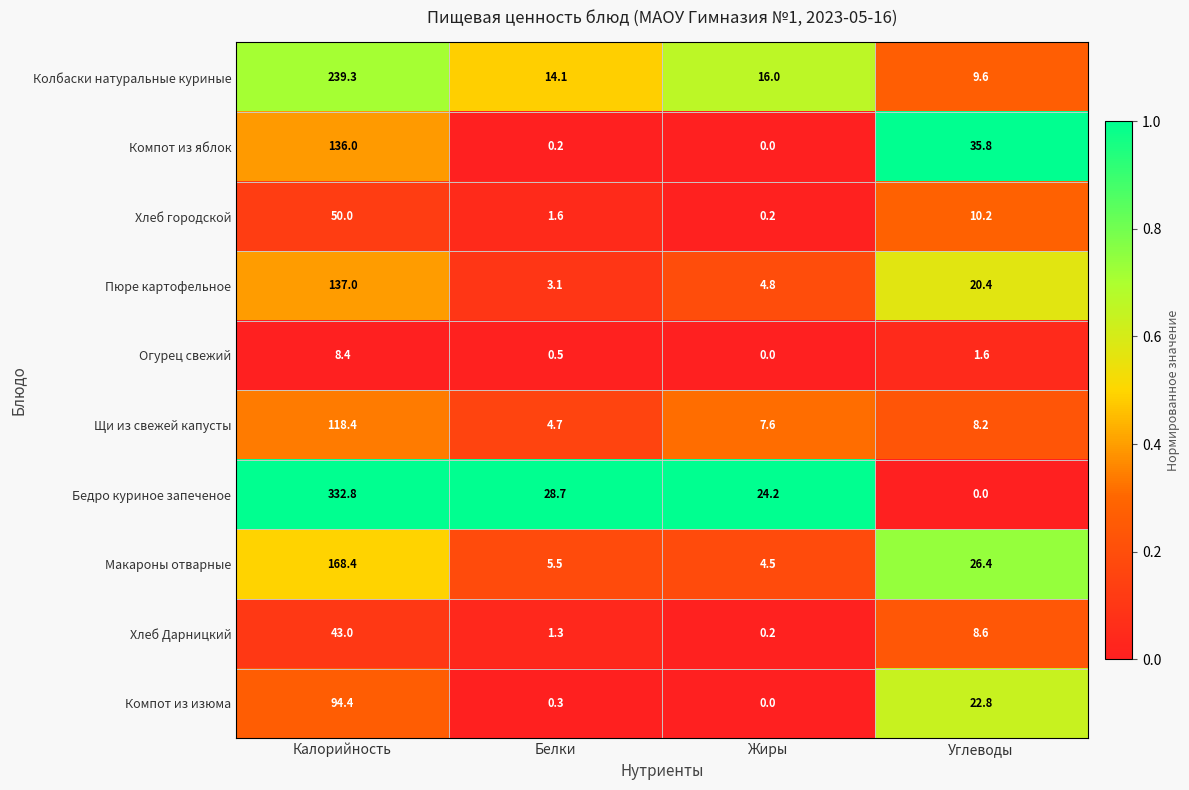

What is the total value across all series at Жиры?

57.5